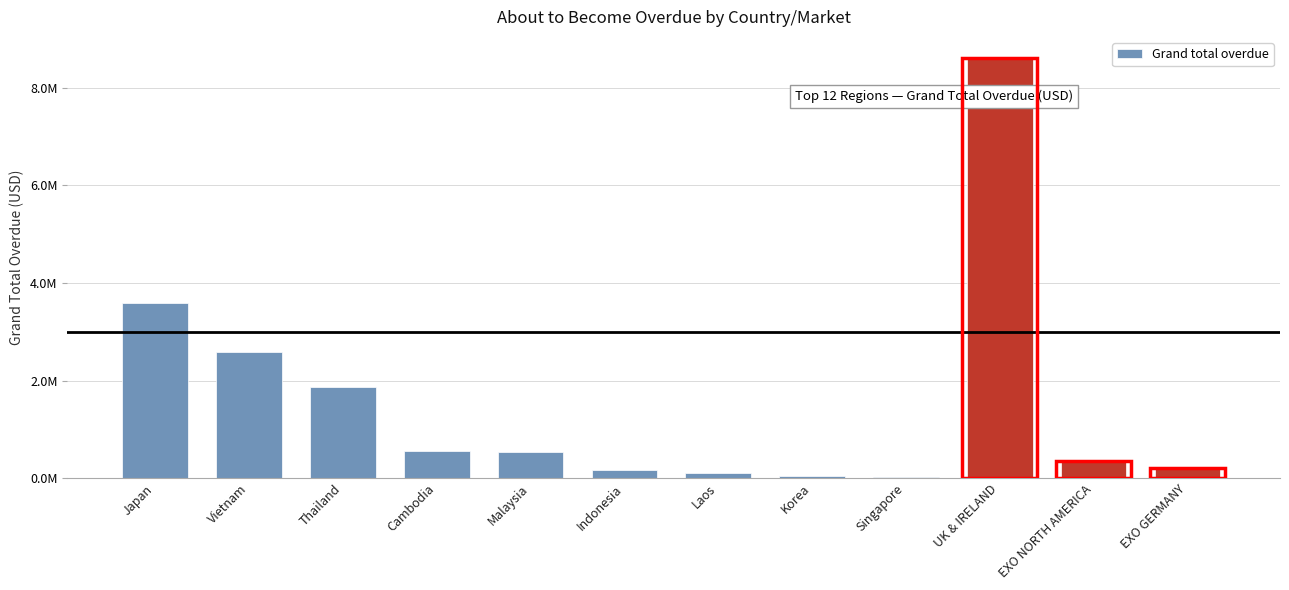

At which label does the data first exceed 533856?

Japan